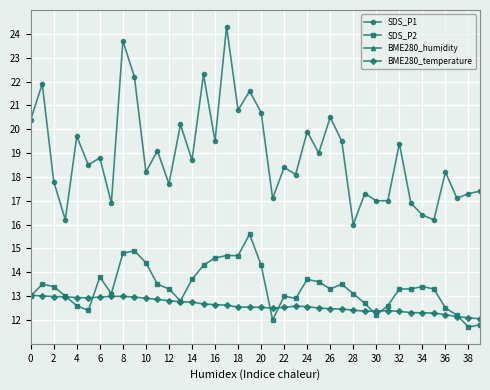

What is the sum of all BME280_temperature values?

504.3